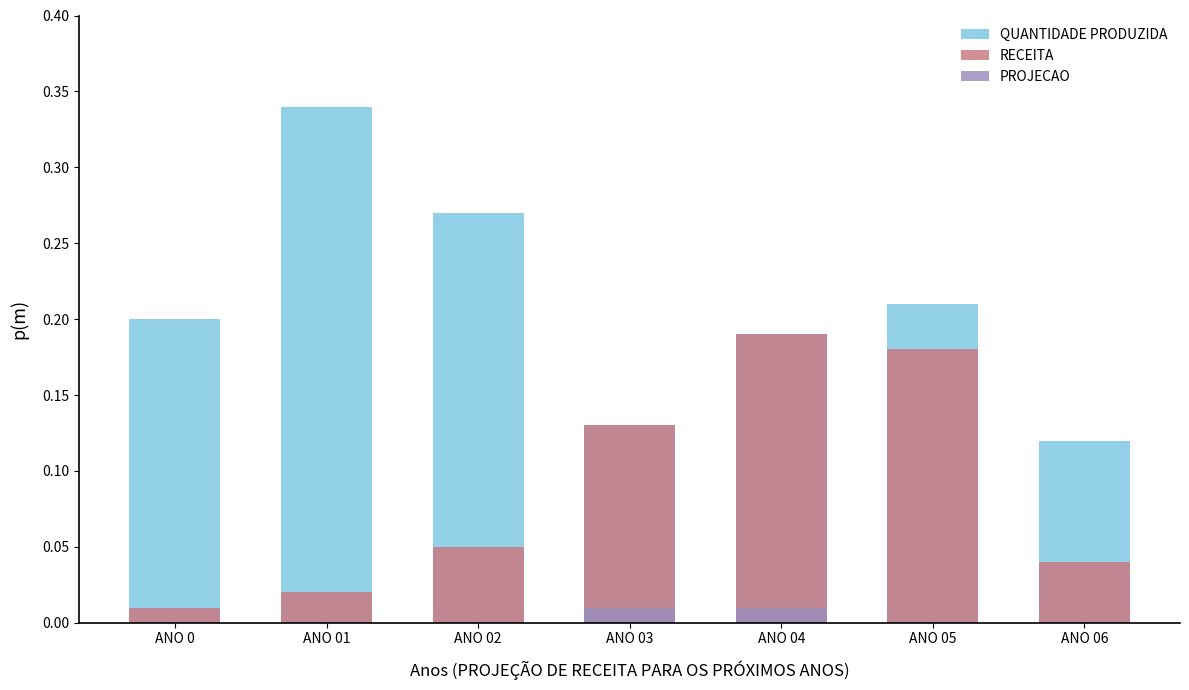

How many bars are there in each group?

3